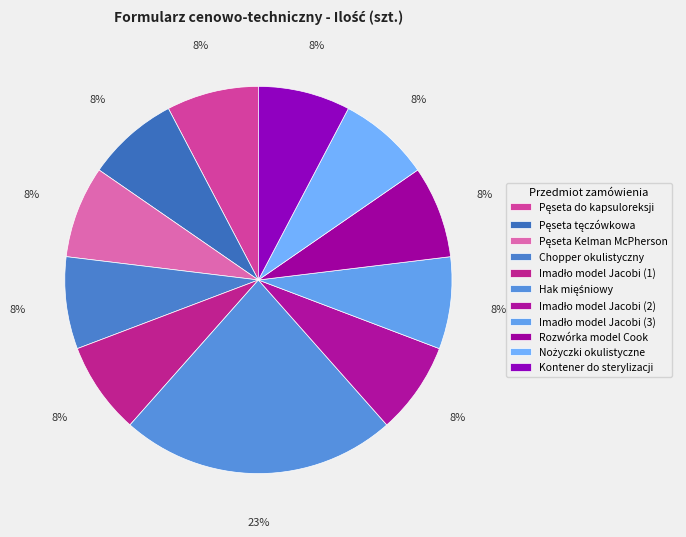

Does Kontener do sterylizacji represent more than half of the total?

No